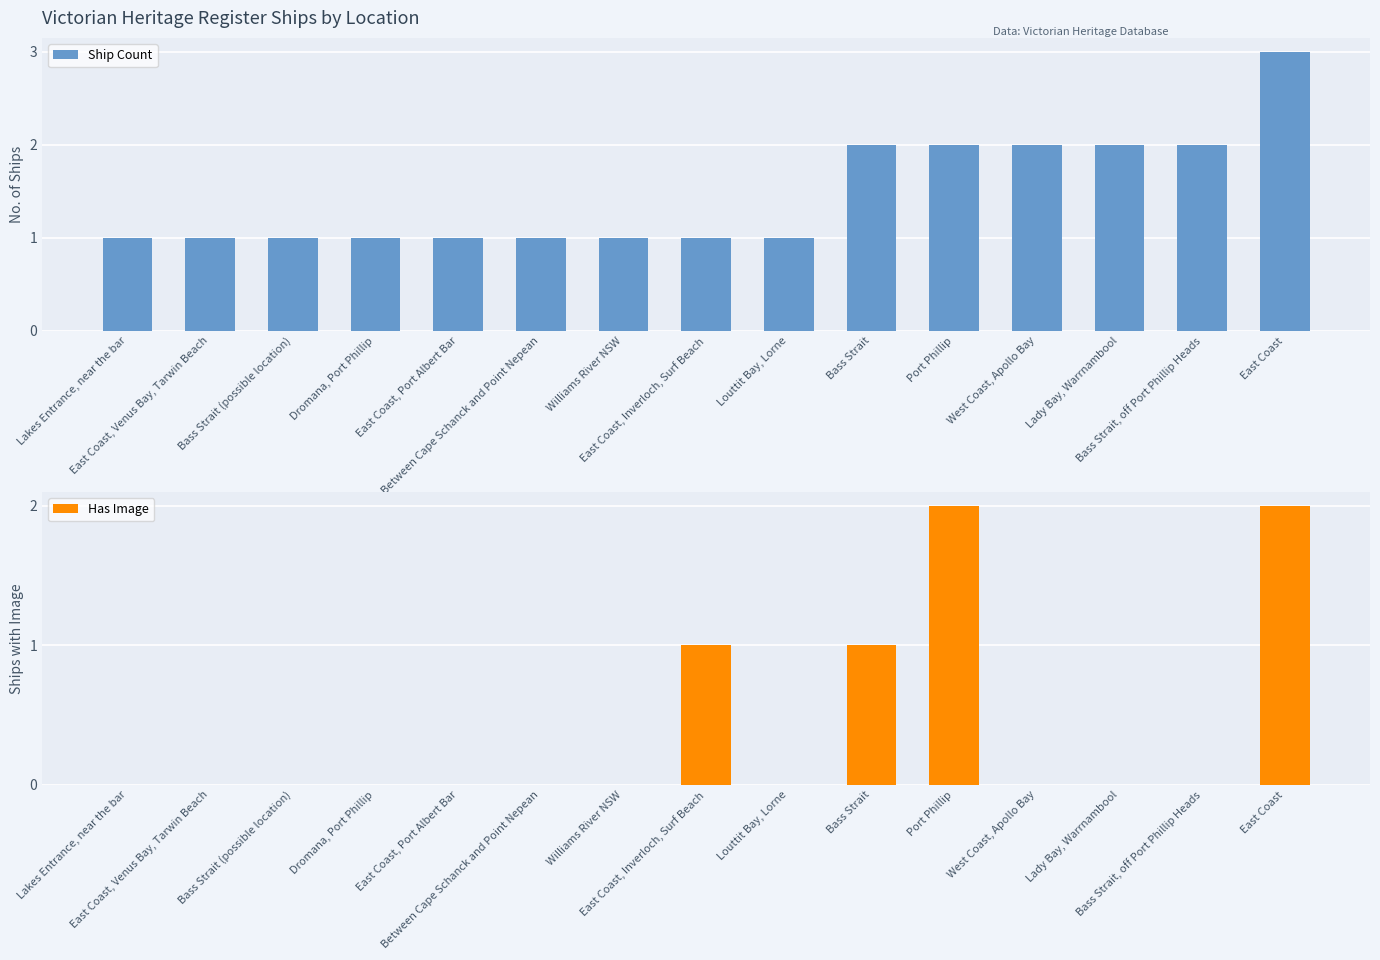

Rank the categories by Has Image value from lowest to highest.

Lakes Entrance, near the bar, East Coast, Venus Bay, Tarwin Beach, Bass Strait (possible location), Dromana, Port Phillip, East Coast, Port Albert Bar, Between Cape Schanck and Point Nepean, Williams River NSW, Louttit Bay, Lorne, West Coast, Apollo Bay, Lady Bay, Warrnambool, Bass Strait, off Port Phillip Heads, East Coast, Inverloch, Surf Beach, Bass Strait, Port Phillip, East Coast